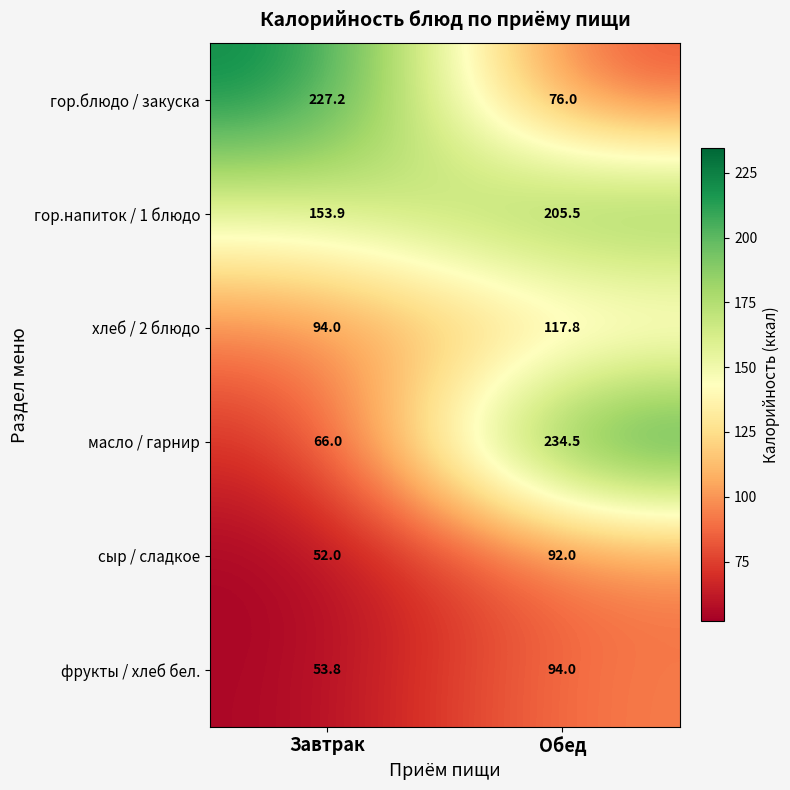

Between Завтрак and Обед, which series saw the biggest shift?

масло / гарнир